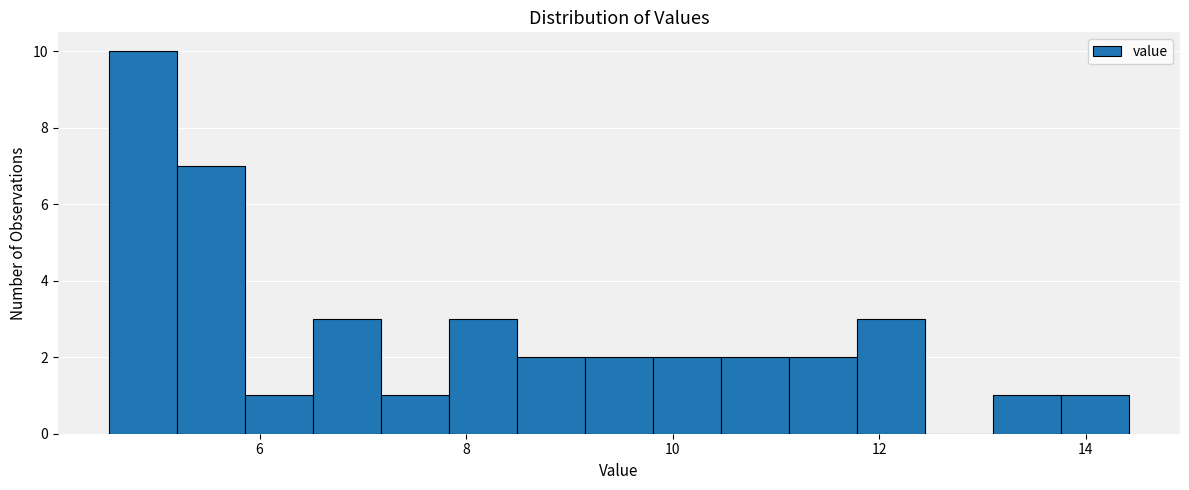

Around what value on the x-axis is the tallest bar? Give the approximate position of its centre, as read against the axis.

4.8